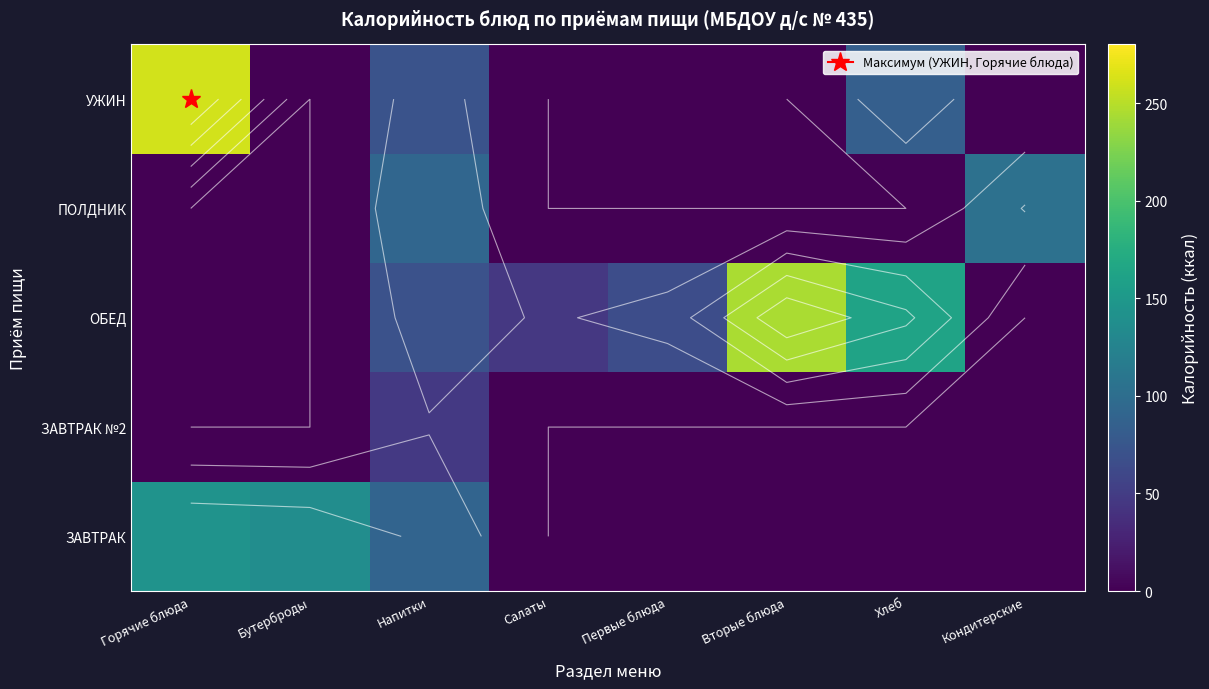

At Кондитерские, list the series in order from smallest to largest.

ЗАВТРАК, ЗАВТРАК №2, ОБЕД, УЖИН, ПОЛДНИК